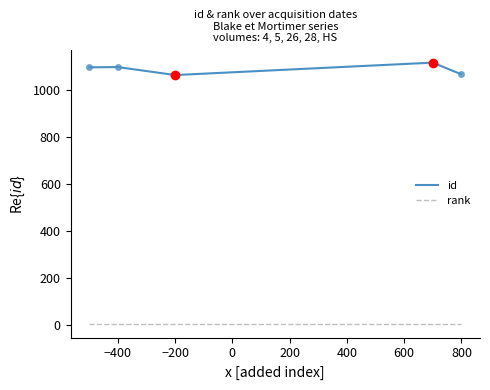

The chart shows a value of 770 at 12/12/2021. True or false?

False